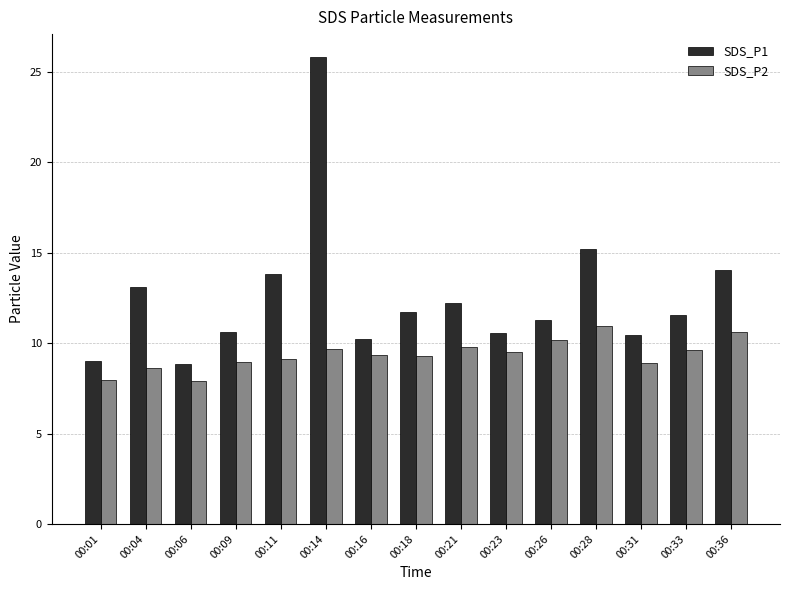

Rank the series by their average value, from highest to lowest.

SDS_P1, SDS_P2